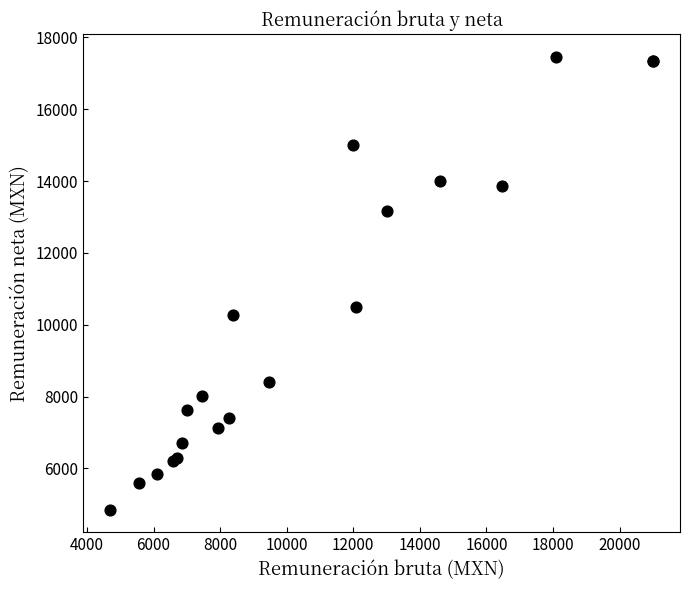

What Y value in the scatter plot is closest to 11156?

10501.8